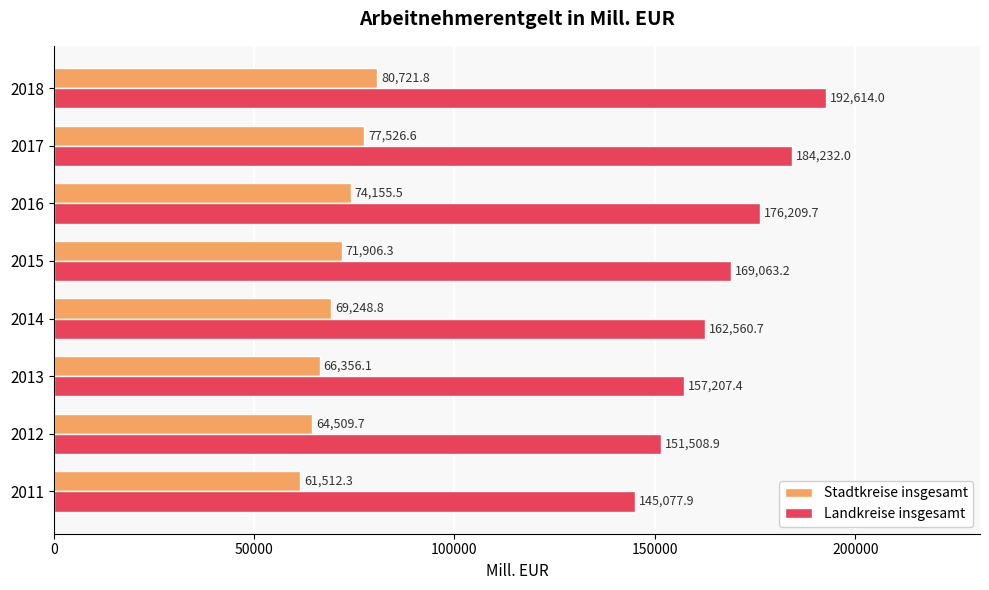

At how many categories does at least one series exceed 133619?

8